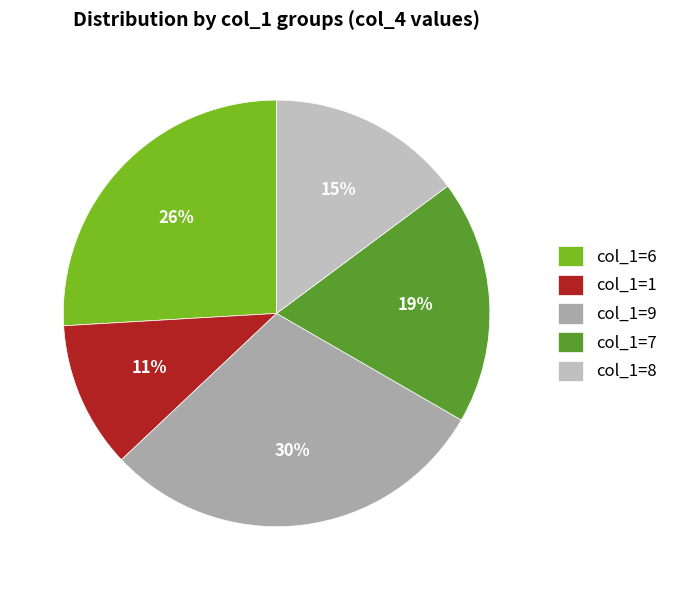

Count the number of slices in the pie.

5